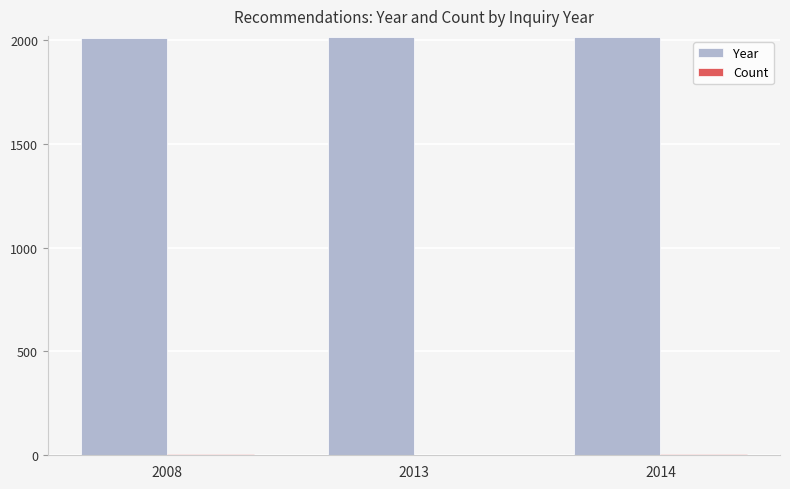

What is the sum of all Year values?

6035